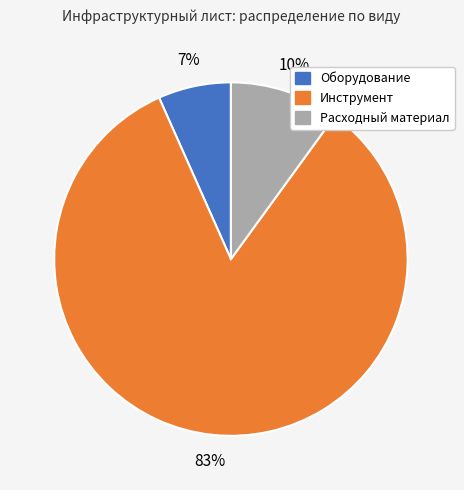

To the nearest percent, what is the difference between the Оборудование and Расходный материал slice percentages?

3%